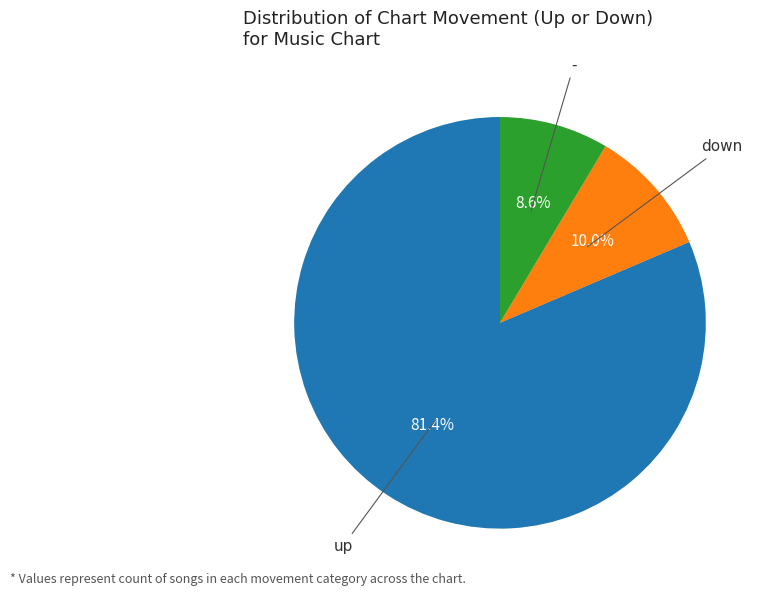

Which has a higher value, up or down?

up